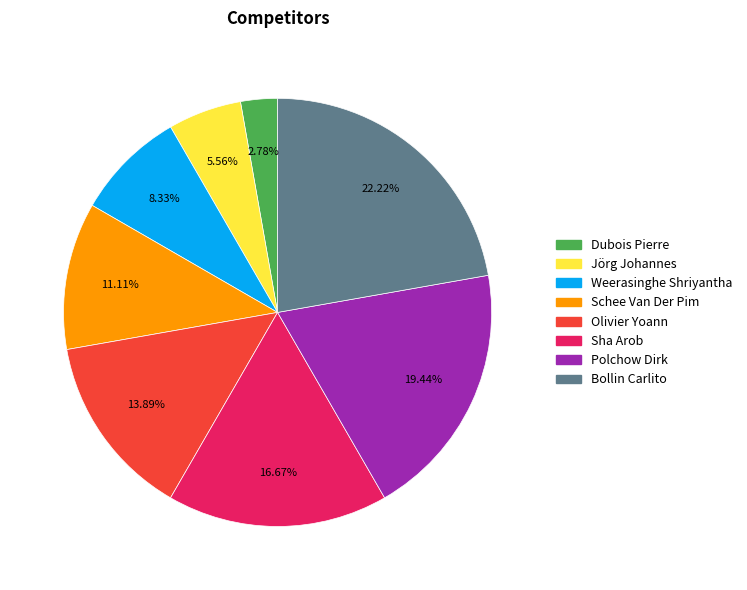

Does any single category account for the majority?

No